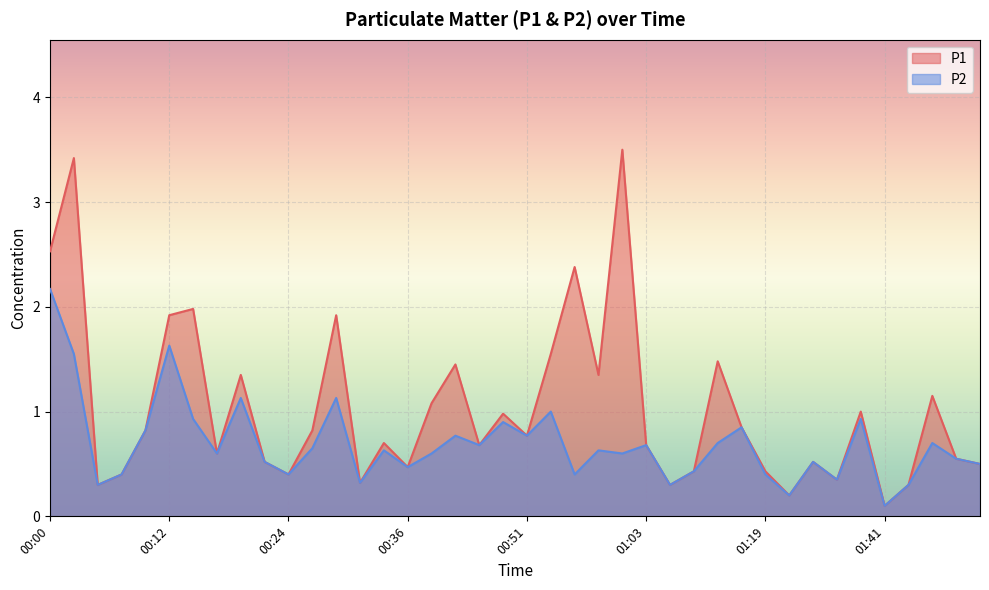

What is the difference between the maximum and minimum values in the P1 series?

3.4